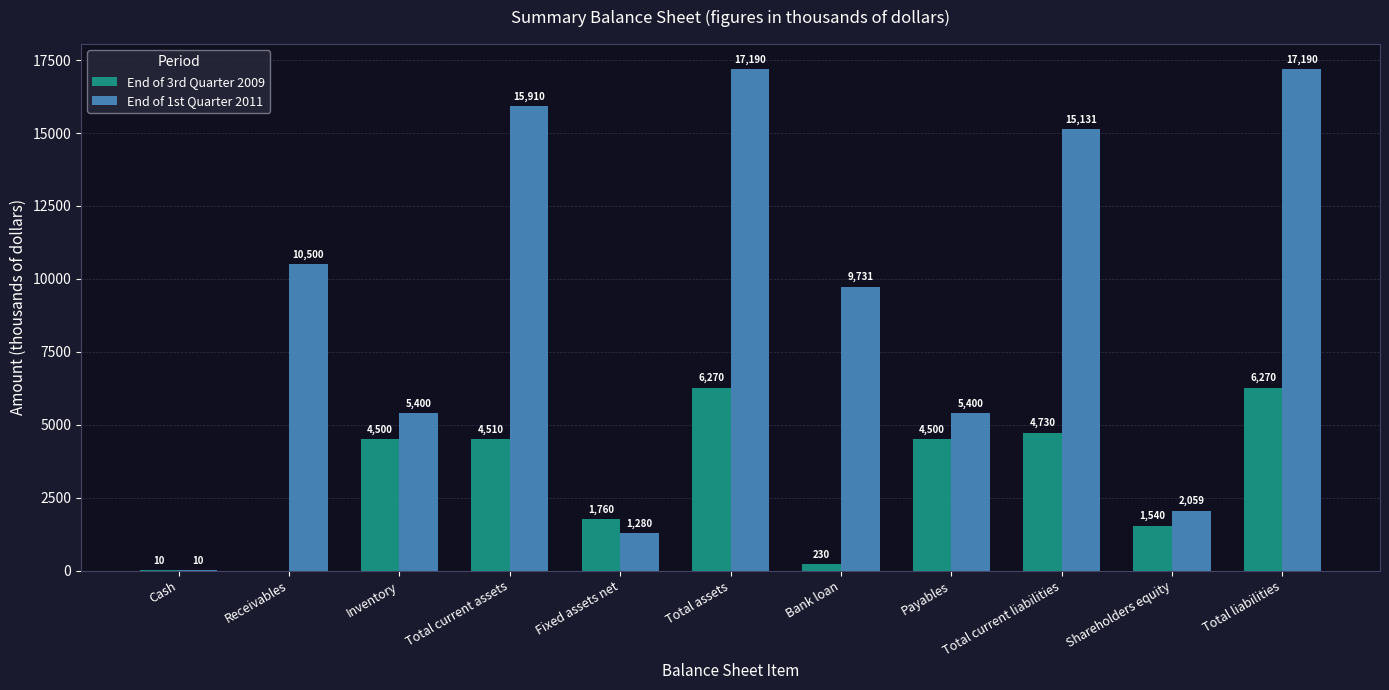

What is the maximum value shown in the chart?

17190